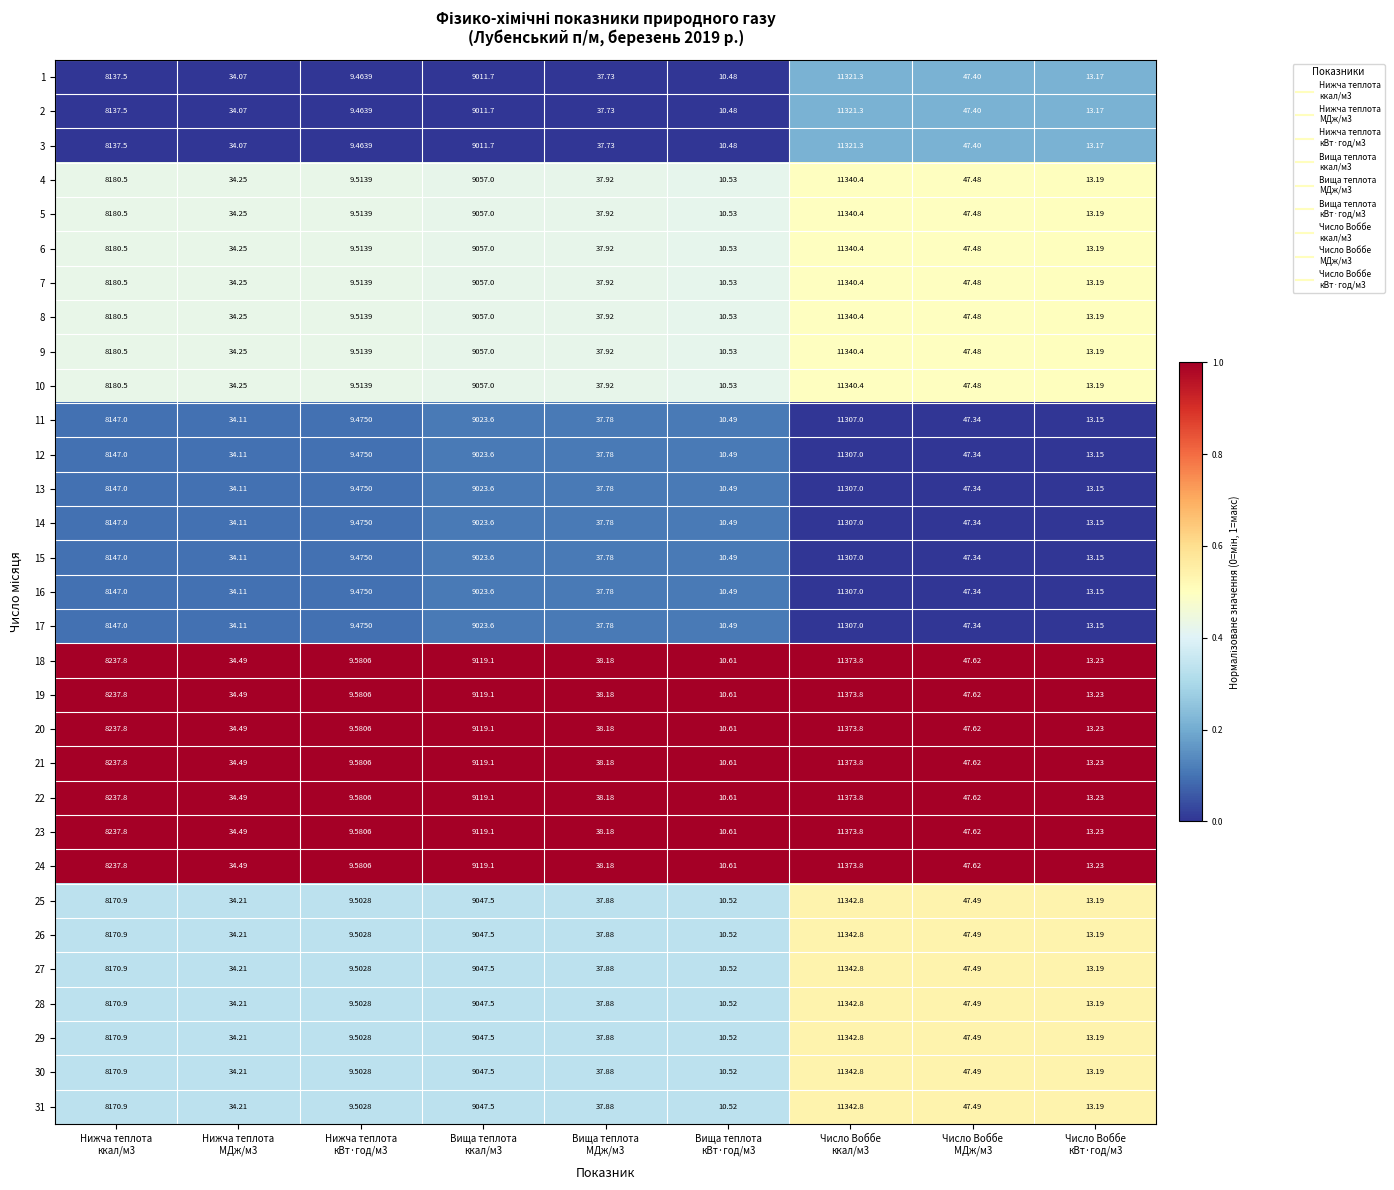

How many values in the 3 series are below 37?

4